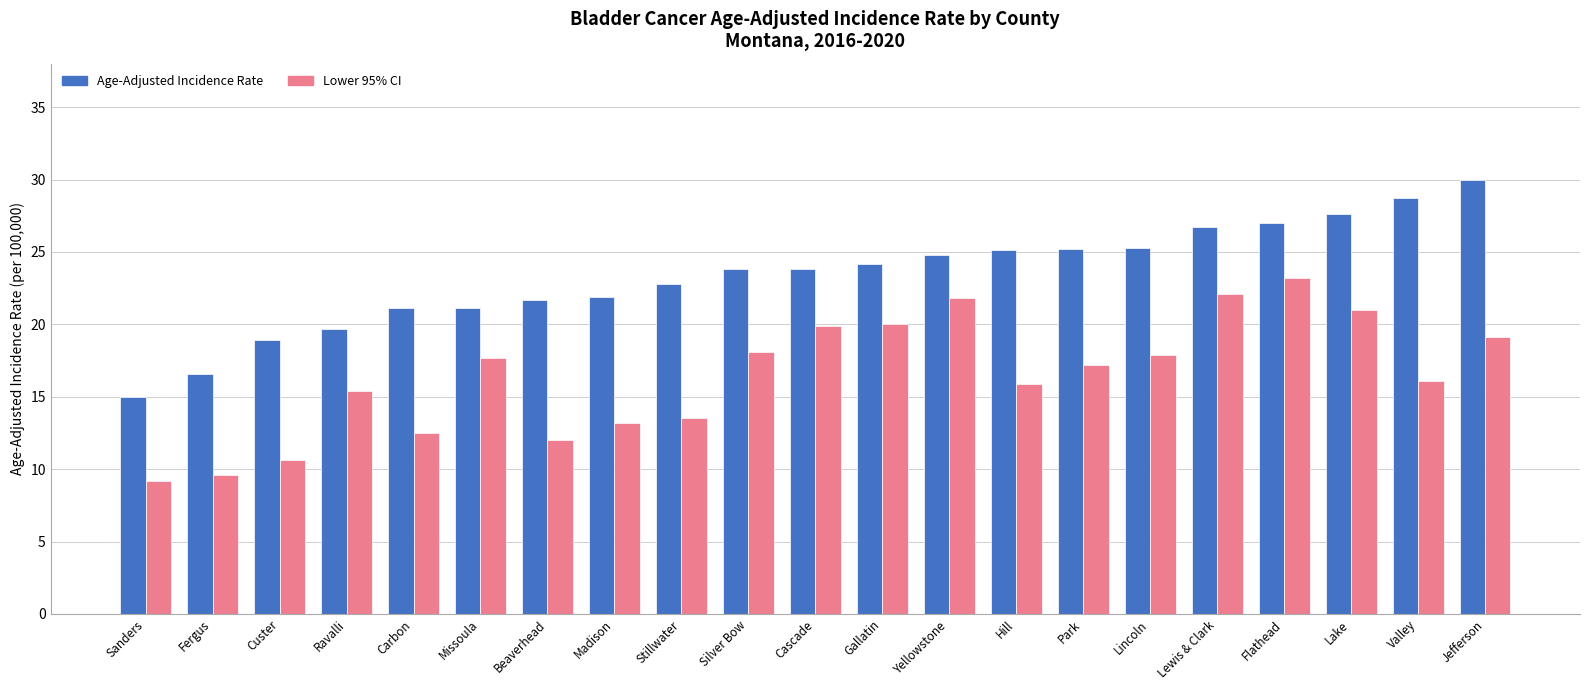

What is the value of the Age-Adjusted Incidence Rate bar at the 14th from the left?

25.1